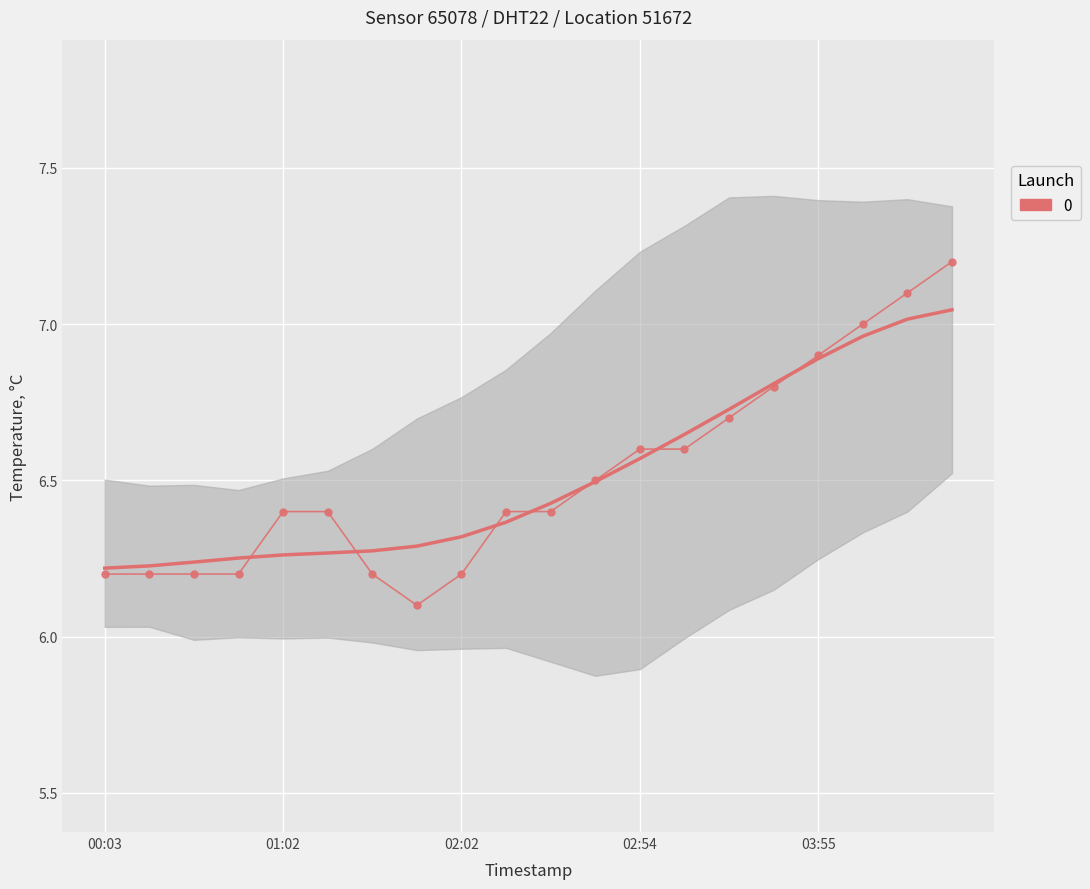

At which category does the chart reach its minimum across all series?

7